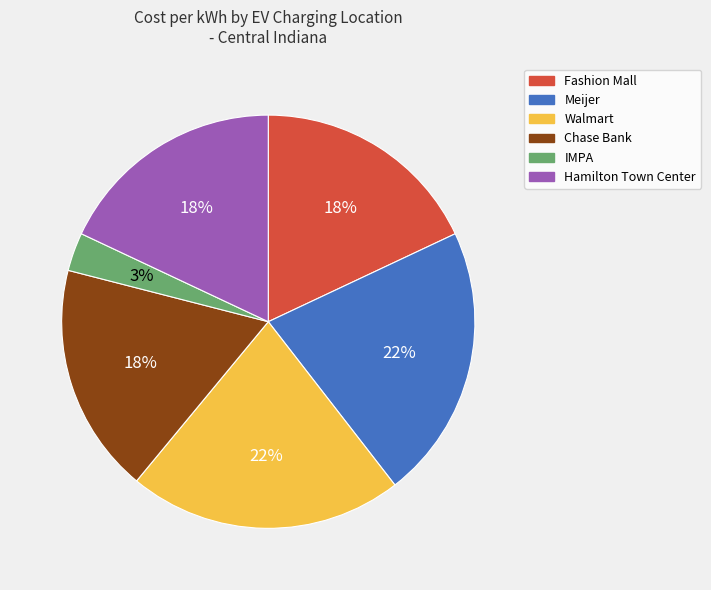

Do Walmart and Chase Bank together represent more than half of the pie?

No